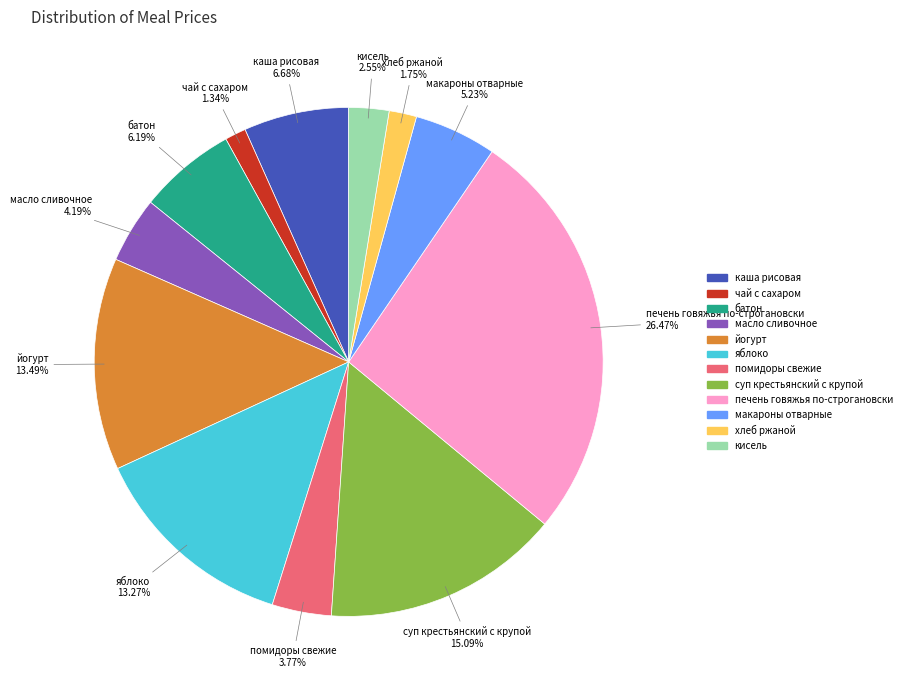

How many segments does this pie chart have?

12